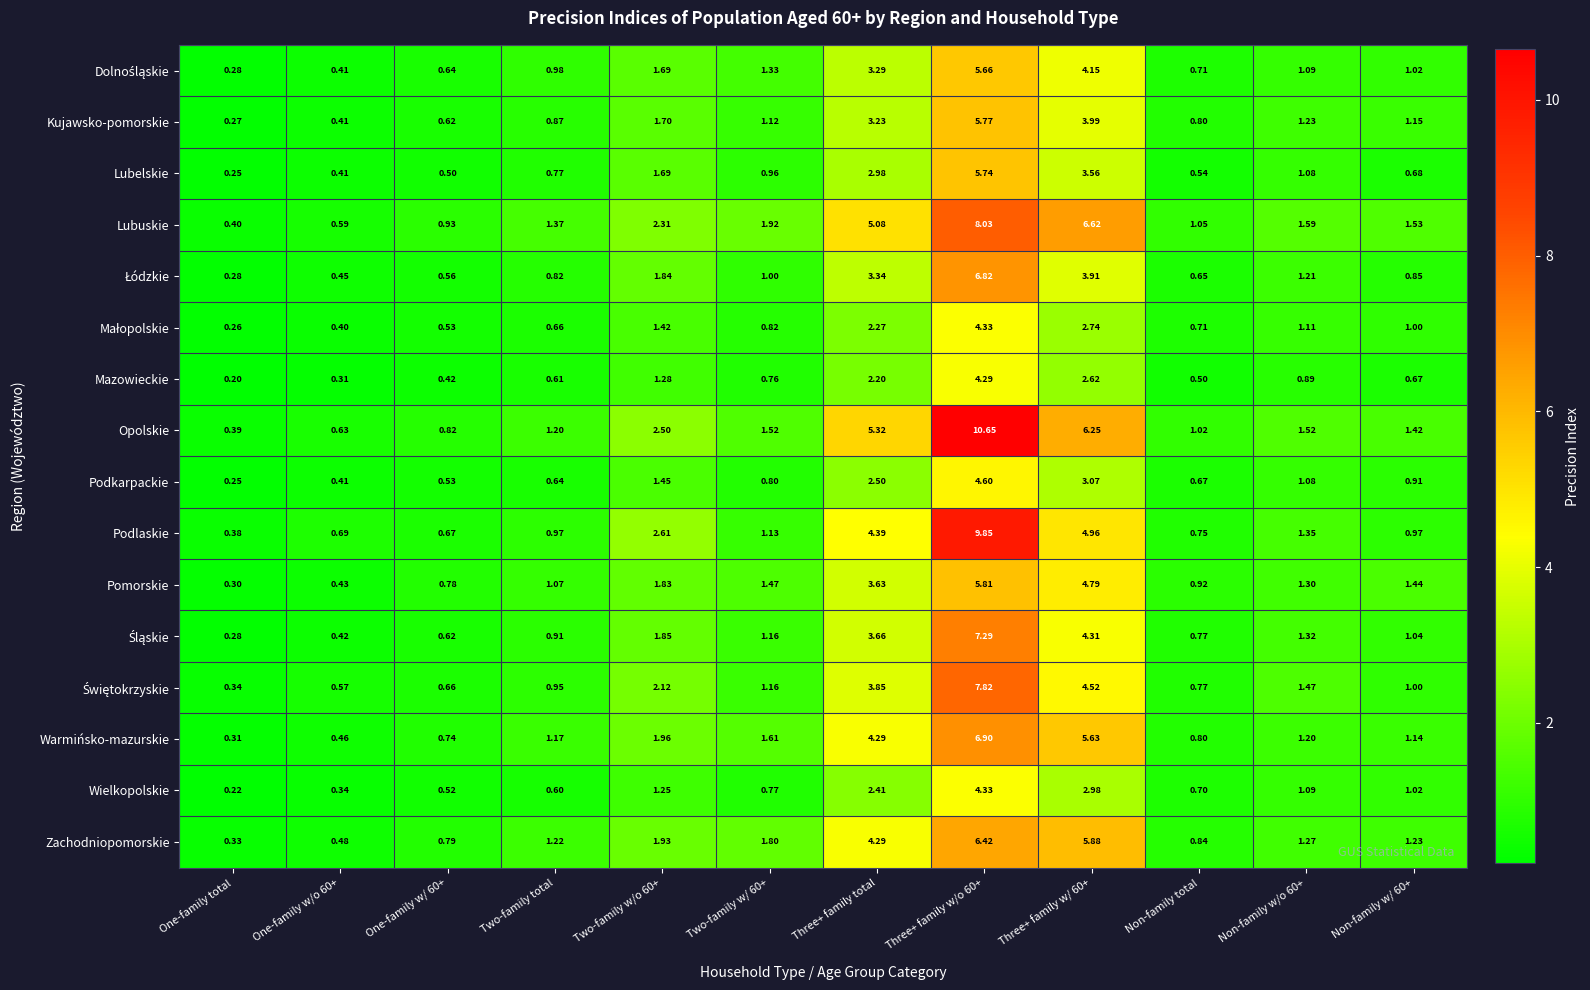

At which label is Opolskie closest to 5?

Three+ family total